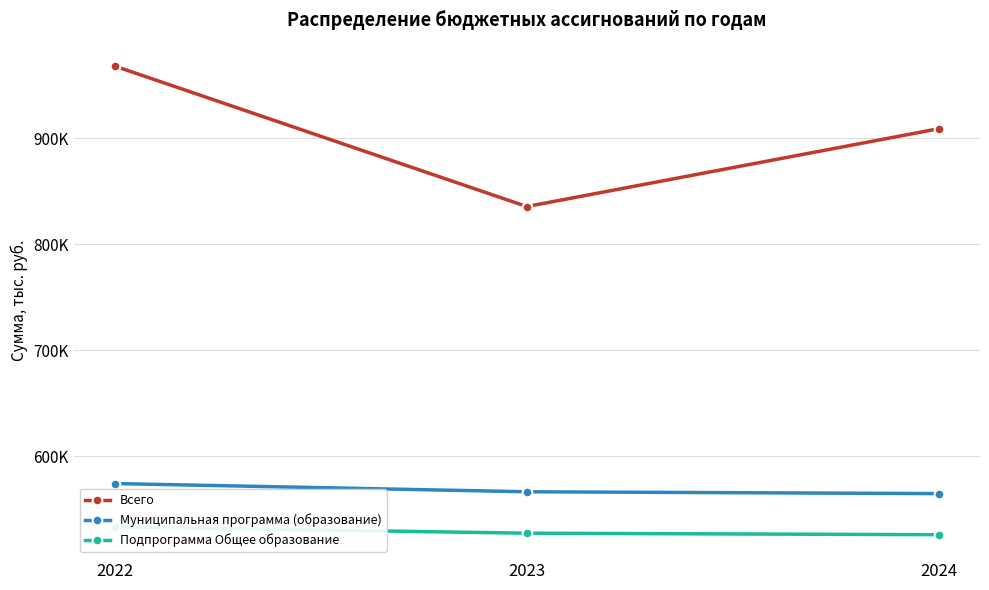

True or false: Подпрограмма Общее образование has a value of 198612.9 at 2024.

False